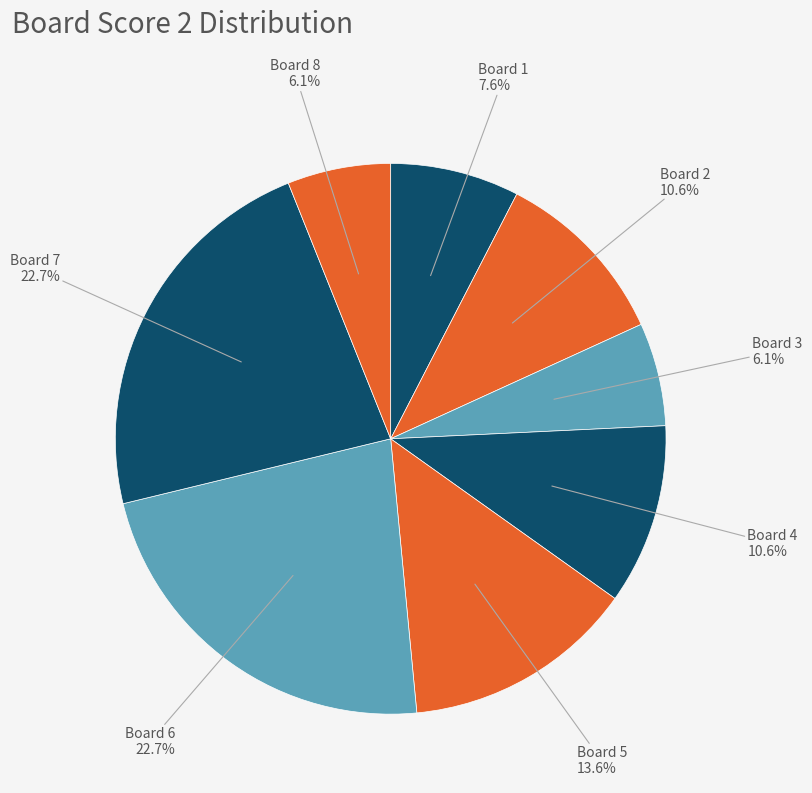

Is there any slice that represents more than half of the pie?

No